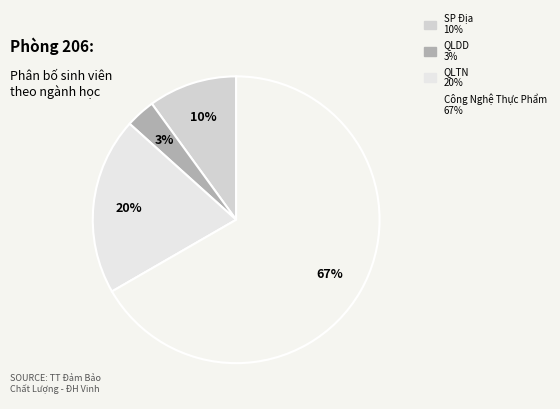

How many segments does this pie chart have?

4